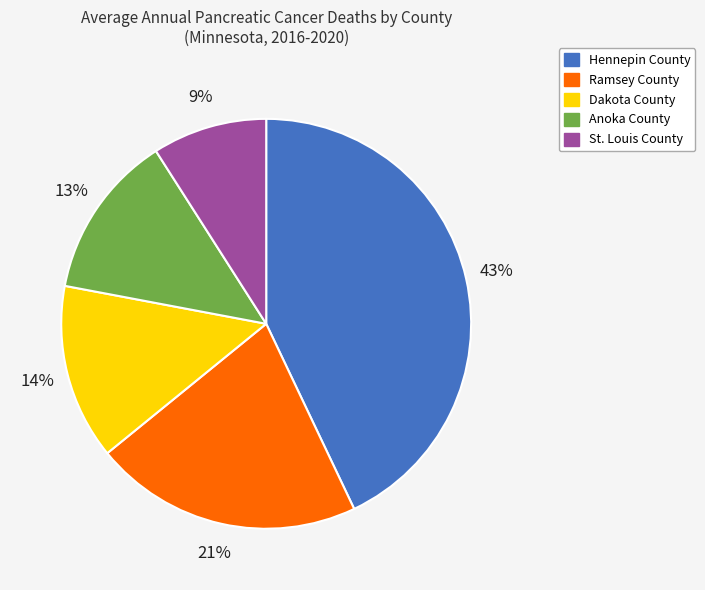

Between Ramsey County and Anoka County, which is larger?

Ramsey County